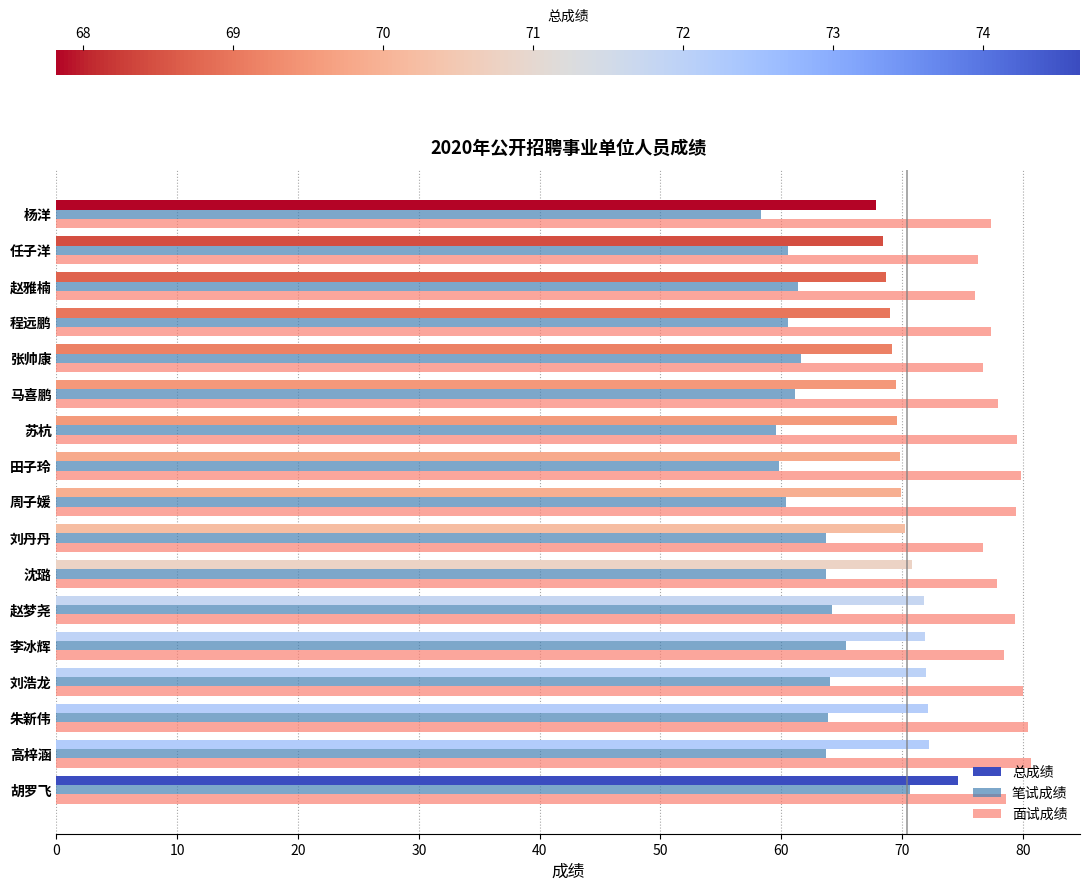

What is the difference between the maximum and second lowest values in the 笔试成绩 series?

11.1